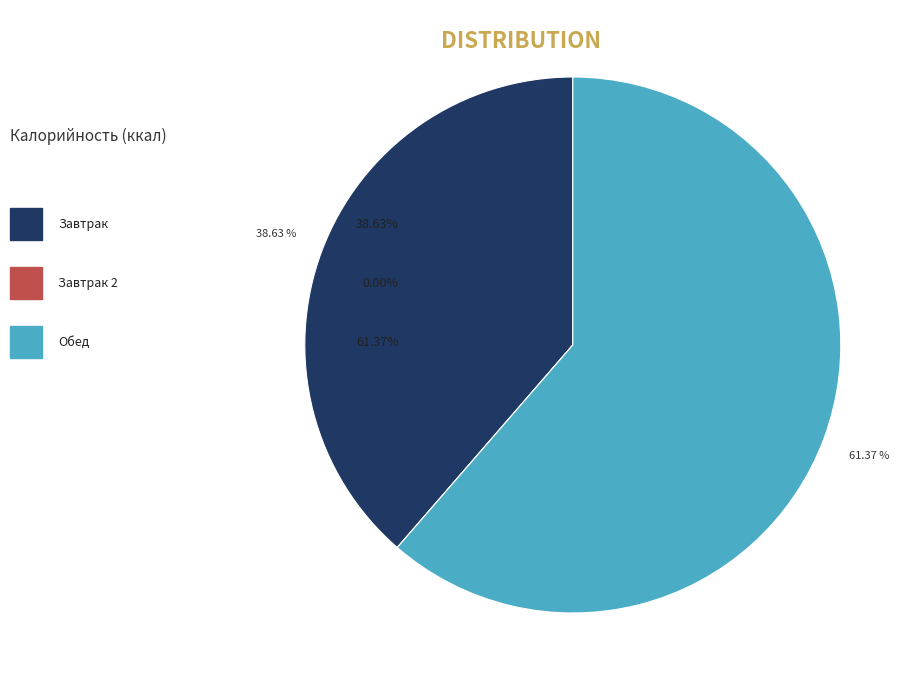

Count the number of slices in the pie.

3